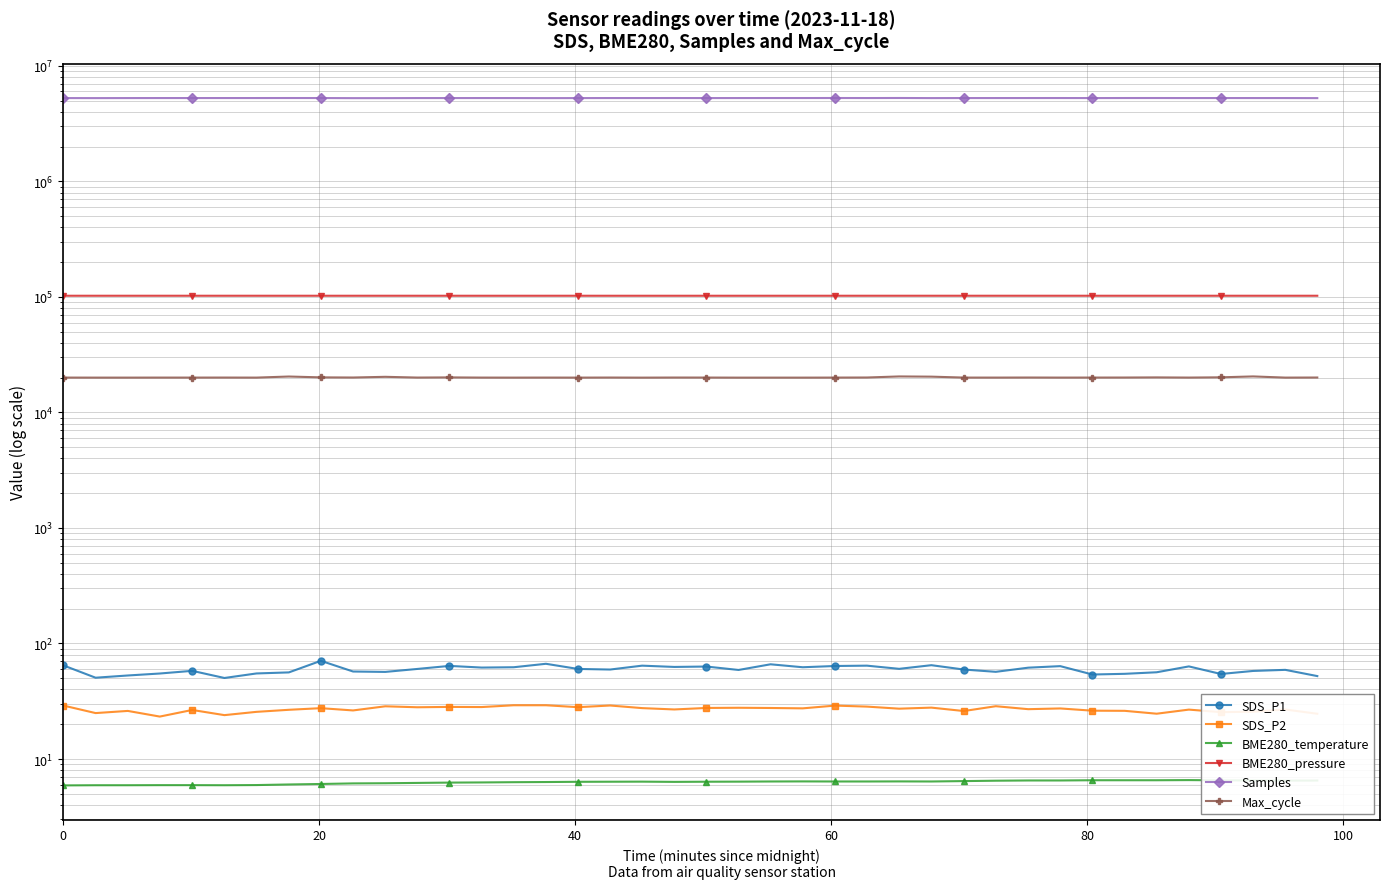

What is the minimum value for Max_cycle?

20012.0